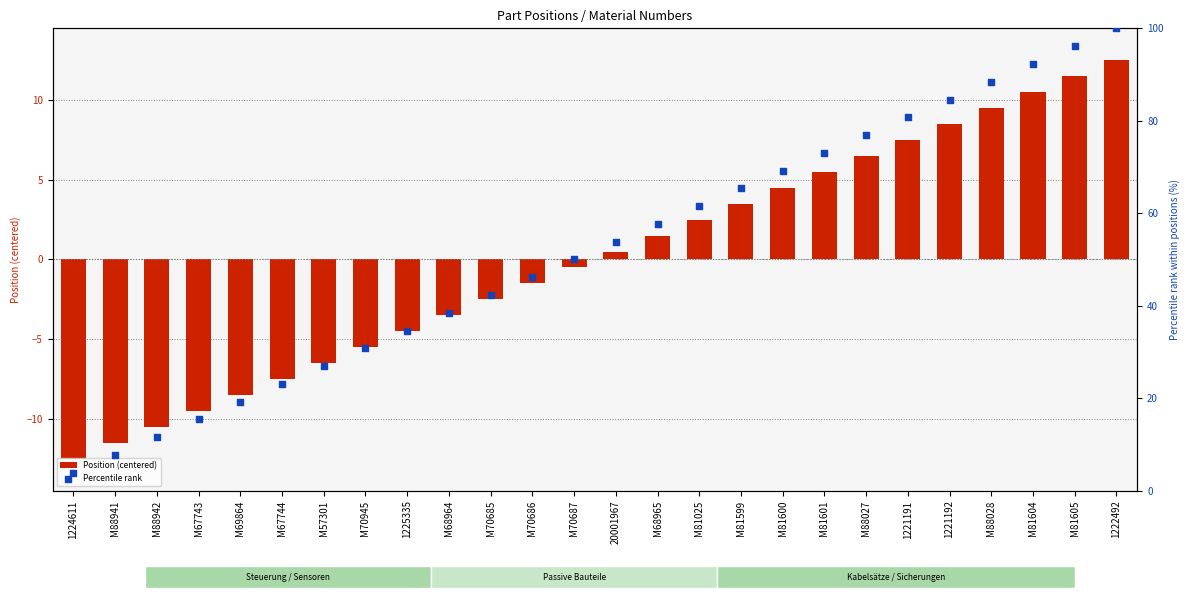

Is the value of Percentile rank at 1224611 greater than the value of Position (centered) at 1221191?

No